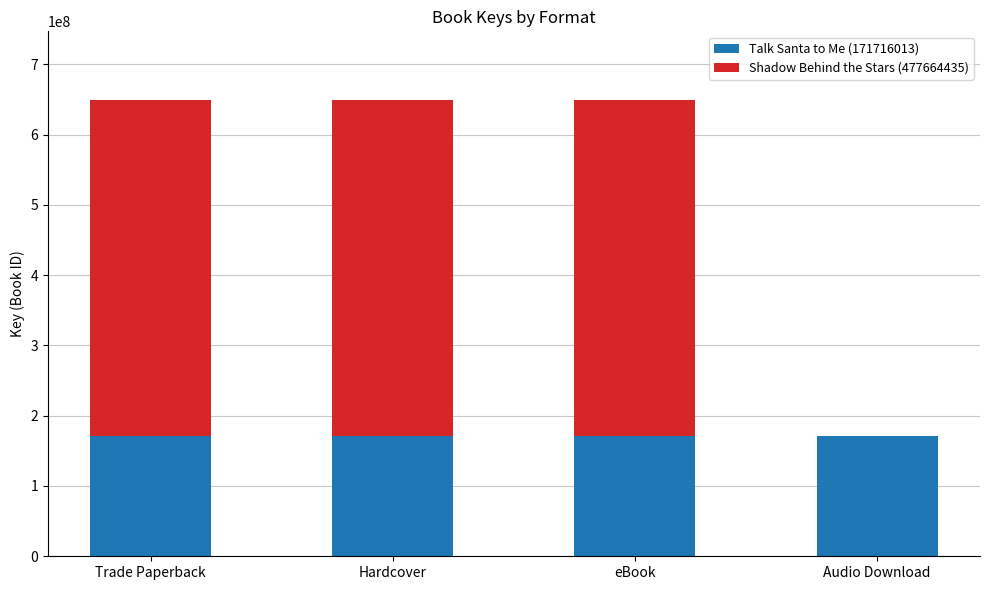

Is it true that Talk Santa to Me (171716013) equals 171716013 at Audio Download?

True